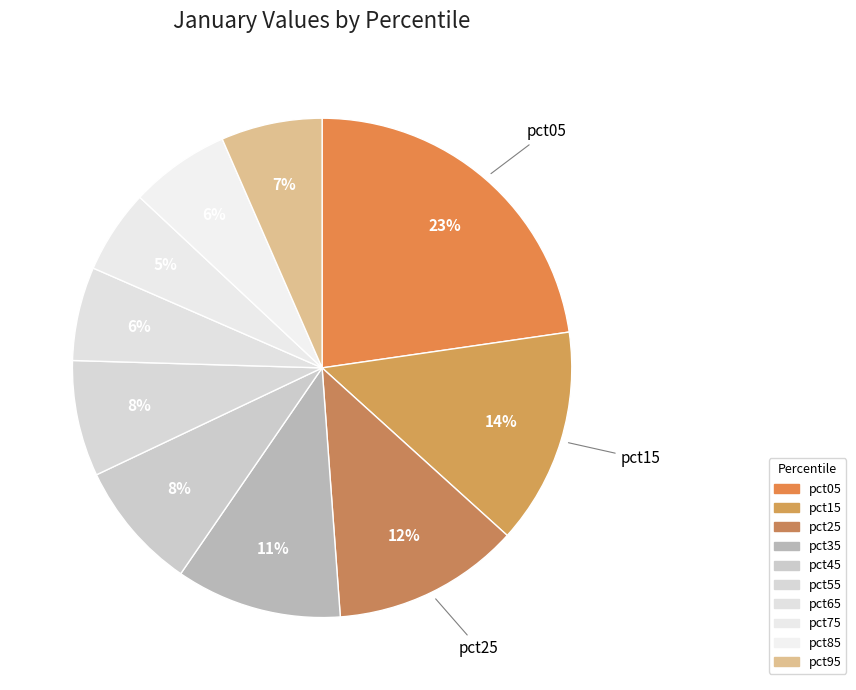

Count the number of slices in the pie.

10